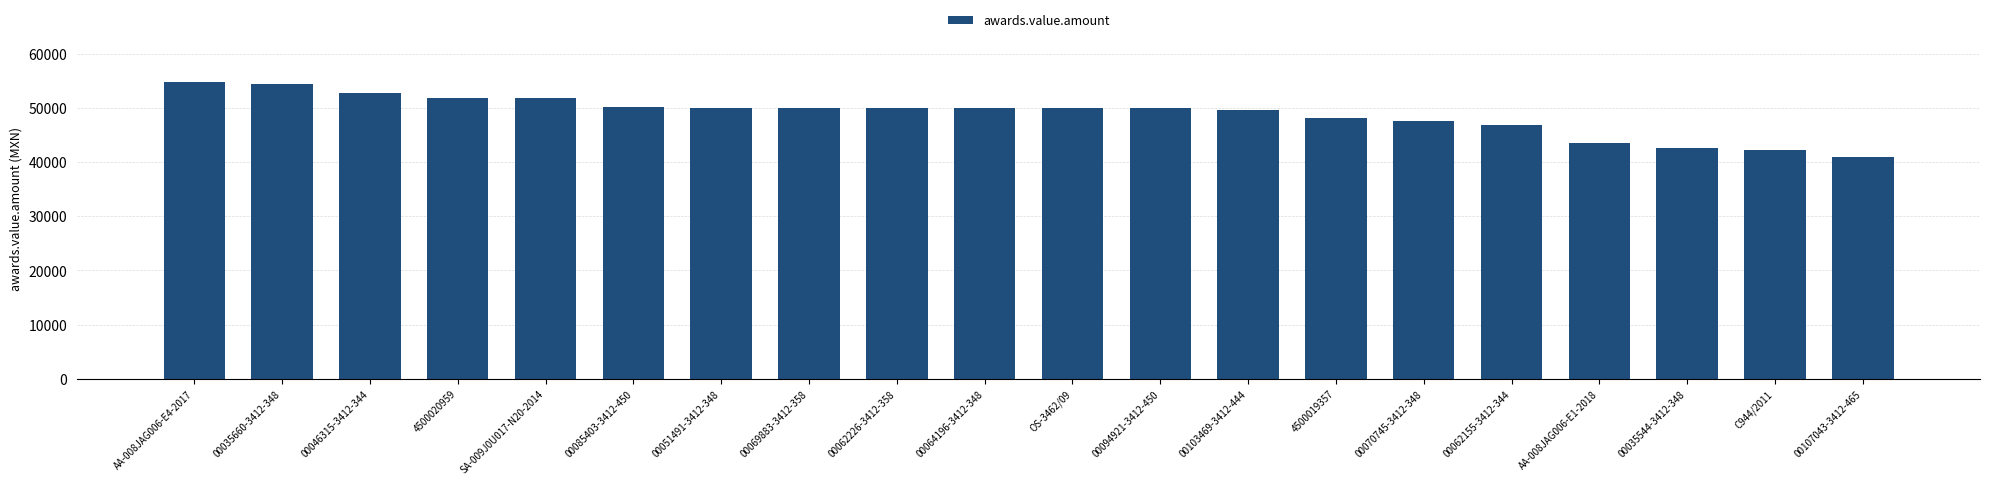

What is the label of the 11th bar from the right?

00064196-3412-348